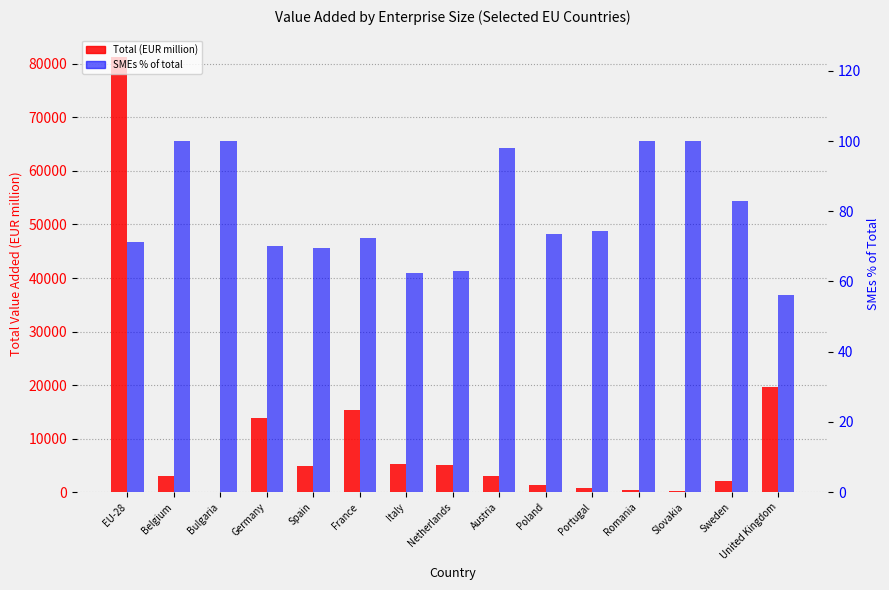

Between Netherlands and France, which is larger?

France